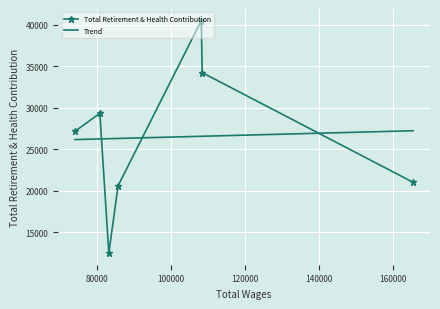

What is the value of the Total Retirement & Health Contribution point at the 2nd from the left?

29352